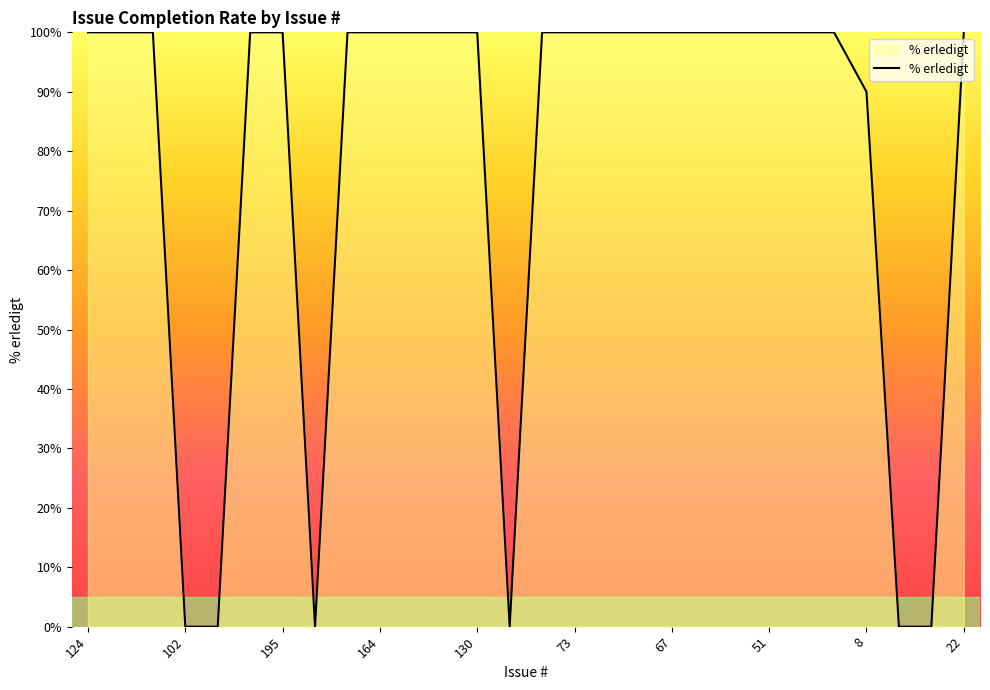

What is the greatest value displayed?

100